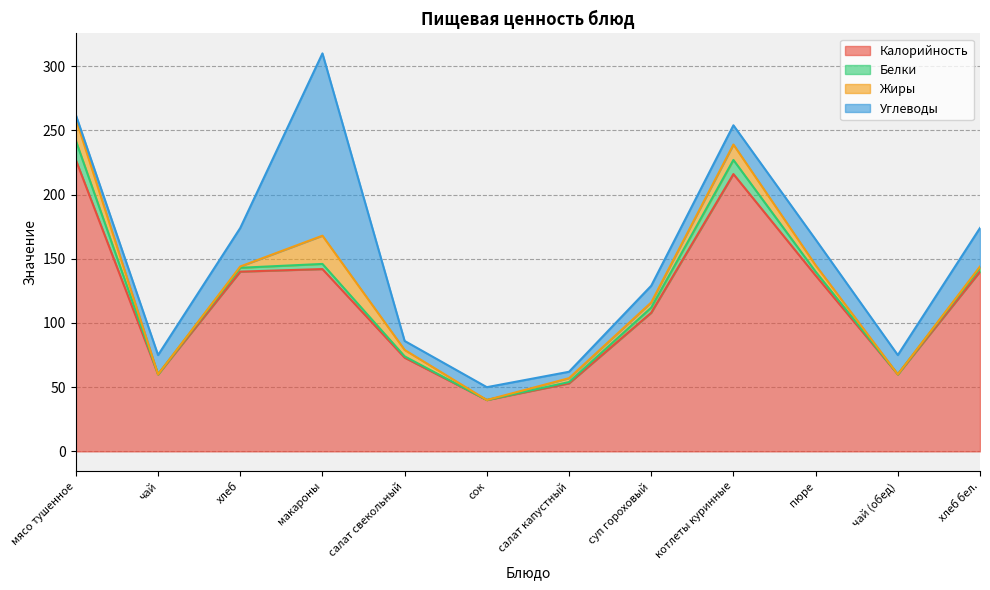

Reading left to right, list all the values displayed in this chart.

Калорийность: 227	60	140	142	73	40	53	108	216	137	60	140
Белки: 15	0	3	4	1	0	1	4	11	3	0	3
Жиры: 17	0	1	22	5	0	3	4	12	5	0	1
Углеводы: 3	15	30	142	7	10	5	13	15	20	15	30